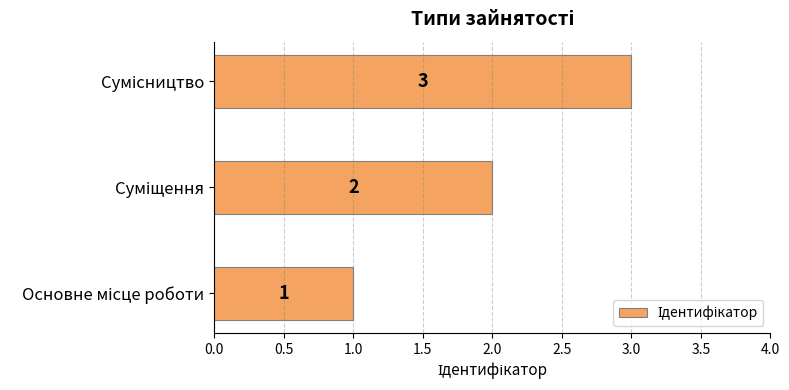

What is the greatest value displayed?

3